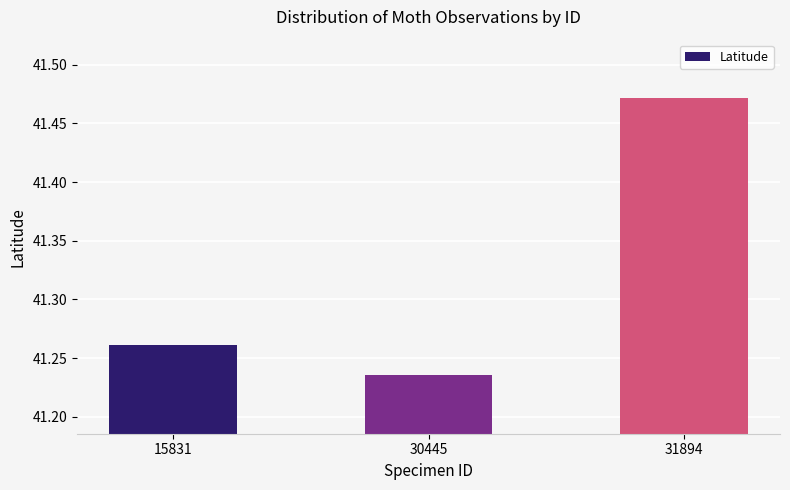

How many bars are there in total?

3